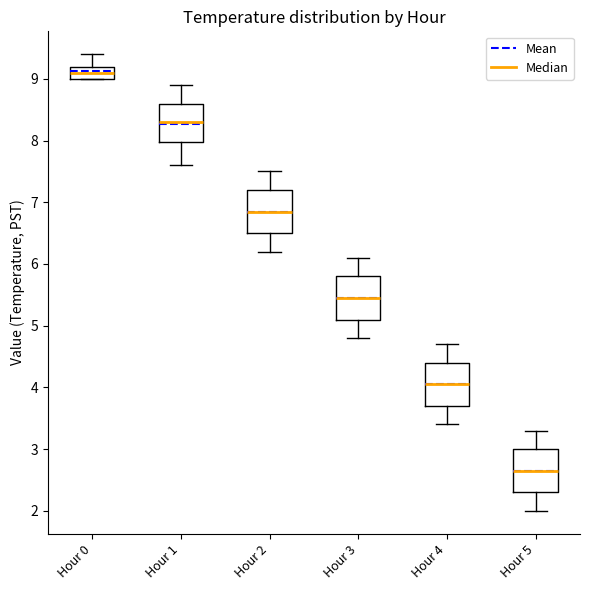

Which box's median line is the lowest?

Hour 5